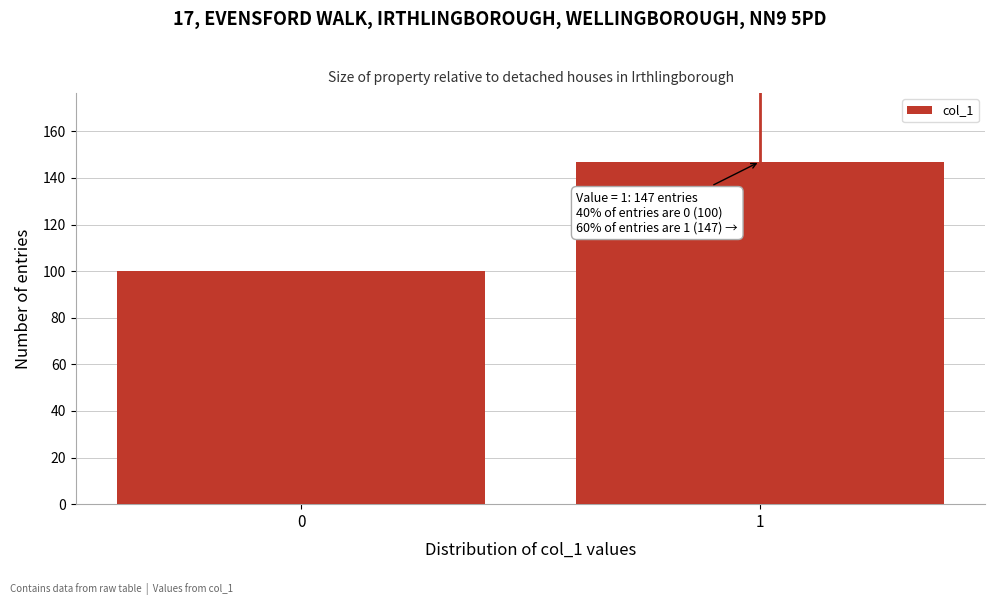

Reading left to right, transcribe all the data shown in this chart.

100	147